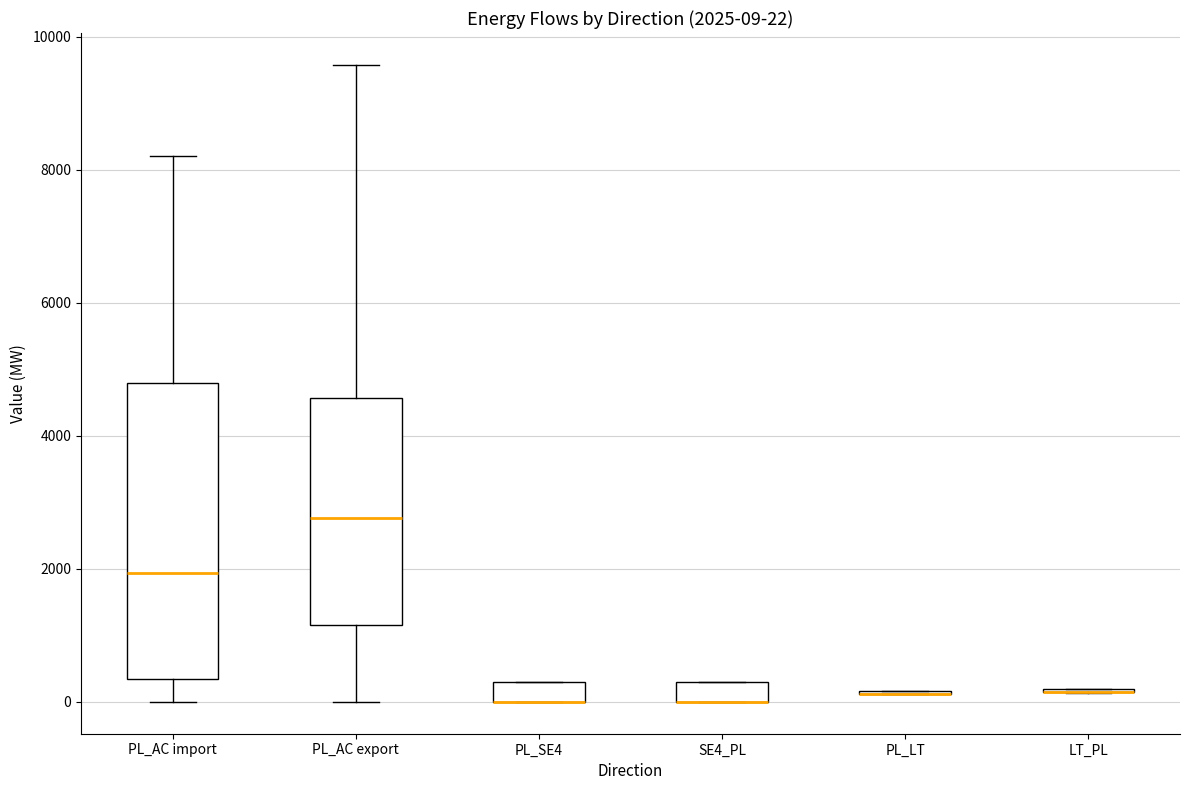

Which box is the tallest, from its lower edge to its upper edge?

PL_AC import